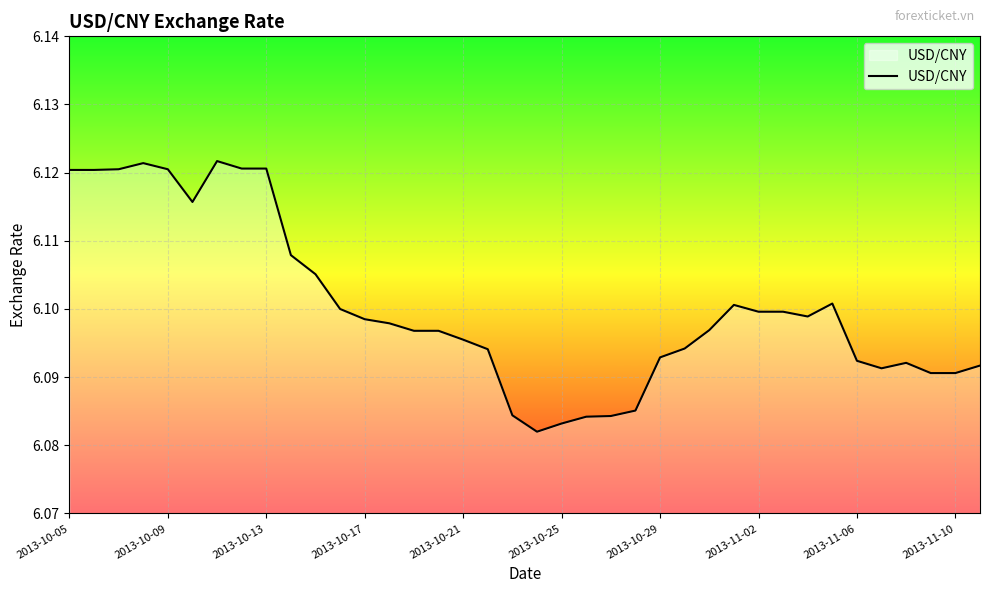

Is this an area chart (filled region under the line)?

Yes